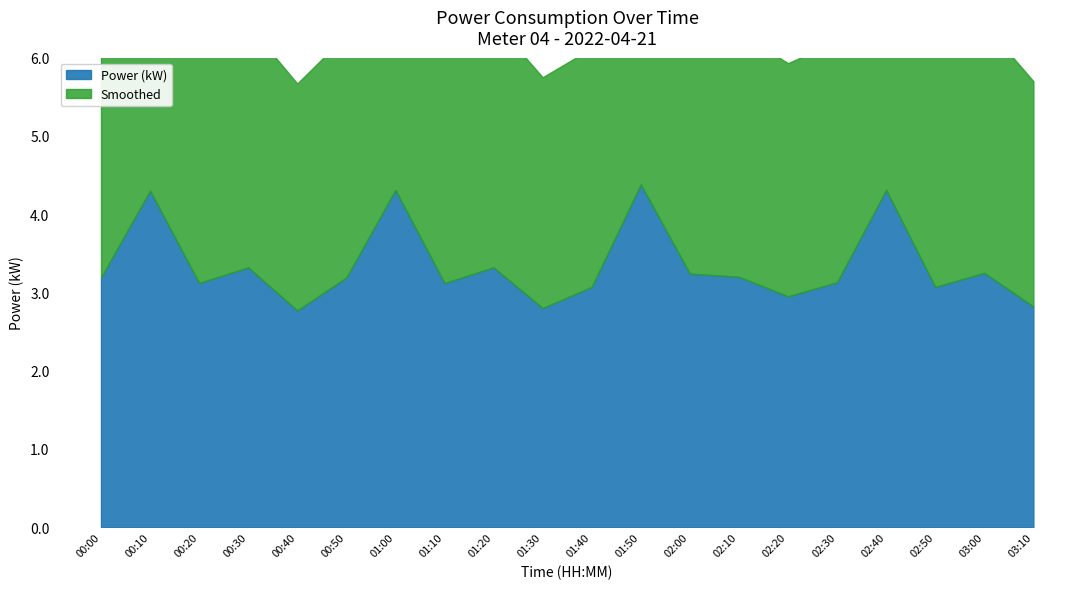

What are all the series names shown in the legend?

Power (kW), Smoothed